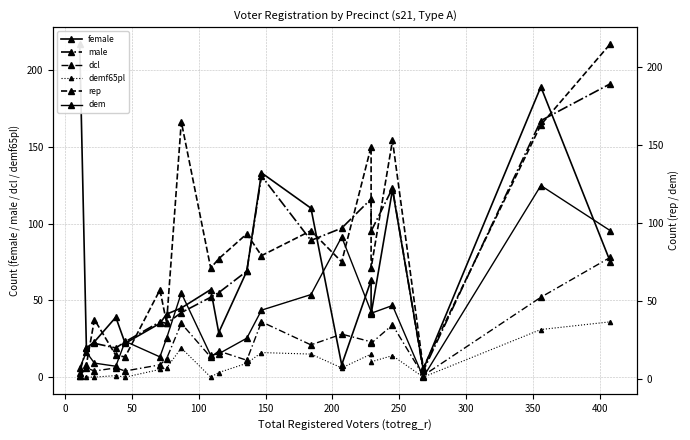

Reading right to left, what are all the values shown in this chart?

female: 75	189	5	122	41	63	8	110	133	69	29	57	45	41	35	22	39	23	19	217
male: 191	167	4	123	95	116	97	89	131	69	55	52	42	35	36	23	19	22	19	3
dcl: 78	52	1	34	22	23	28	21	36	11	17	13	35	12	8	4	6	4	6	1
demf65pl: 36	31	0	14	10	15	6	15	16	9	3	0	19	6	5	0	1	0	0	2
rep: 215	163	7	153	71	149	75	95	79	93	77	71	165	36	57	14	15	38	9	2
dem: 95	124	1	47	42	43	91	54	44	26	16	15	55	26	14	24	8	10	17	7